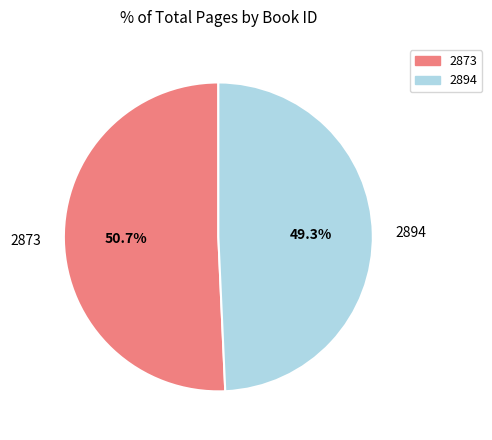

How many segments does this pie chart have?

2